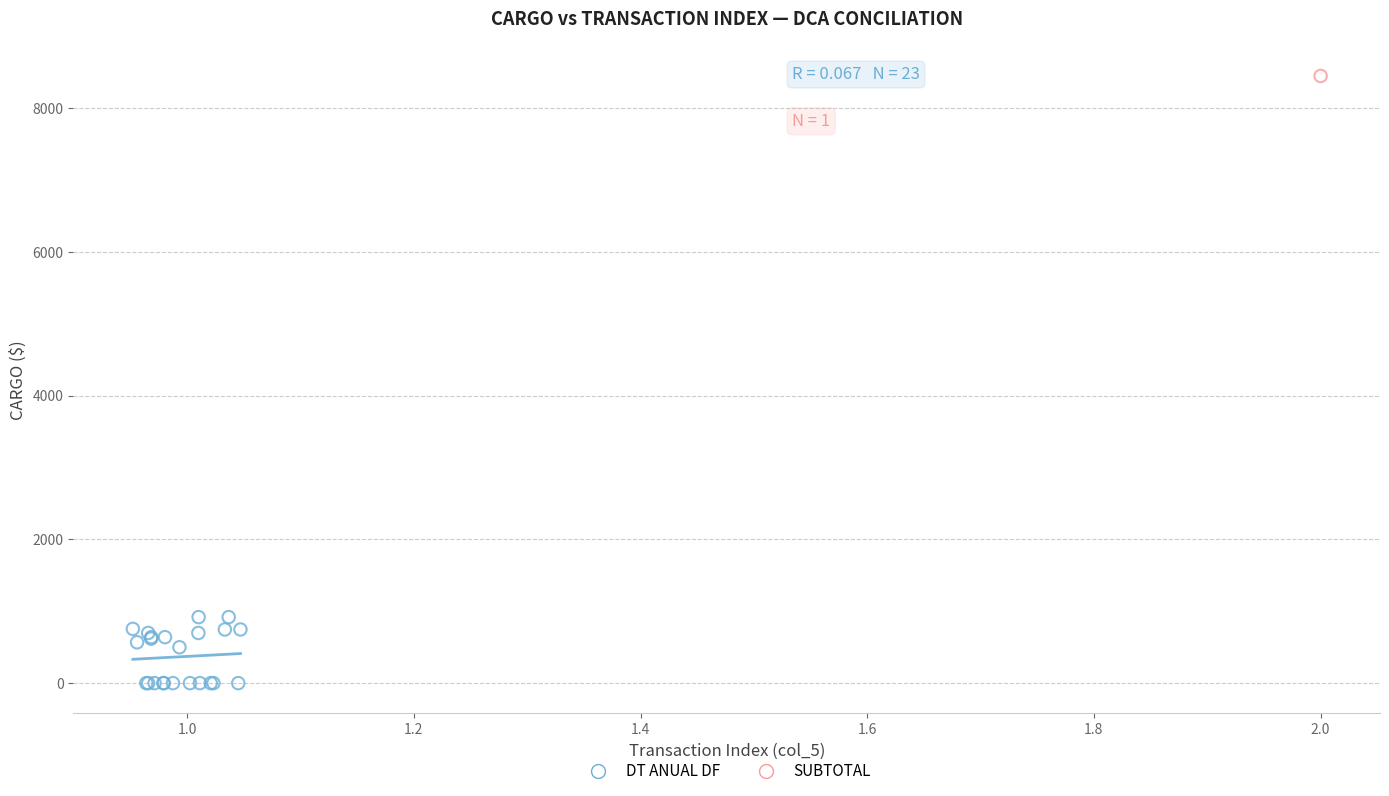

What are all the series names shown in the legend?

DT ANUAL DF, SUBTOTAL